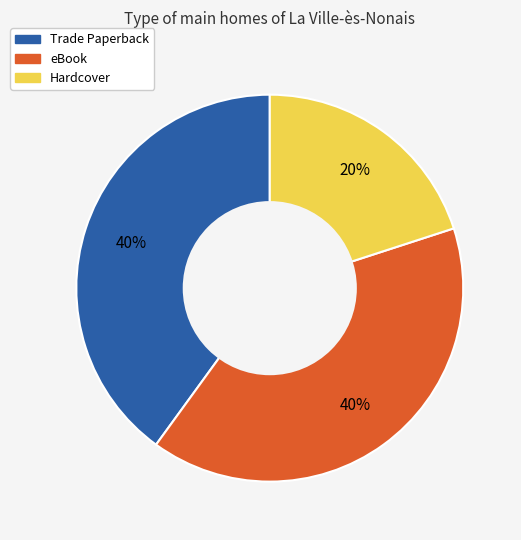

True or false: Hardcover accounts for 35% of the total.

False